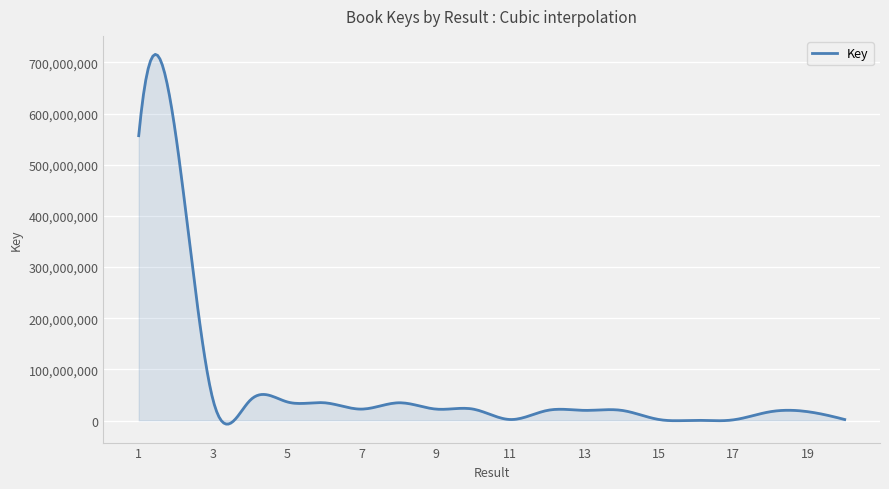

What is the difference between the maximum and minimum values?

722833422.3